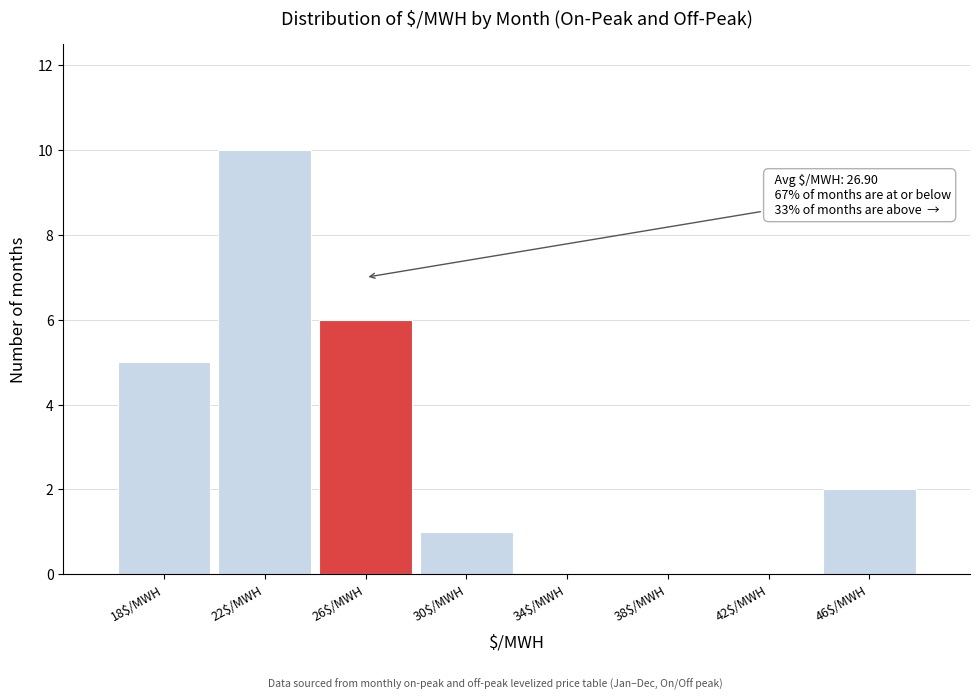

What is the maximum value shown in the chart?

10